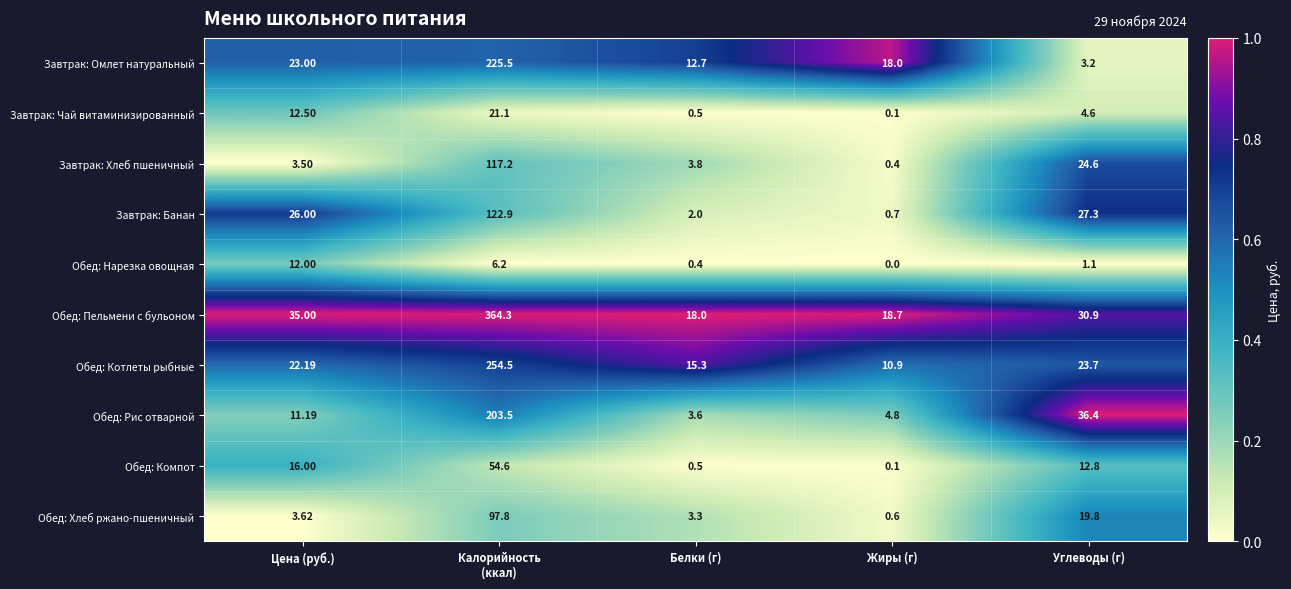

At how many categories does at least one series exceed 0?

5